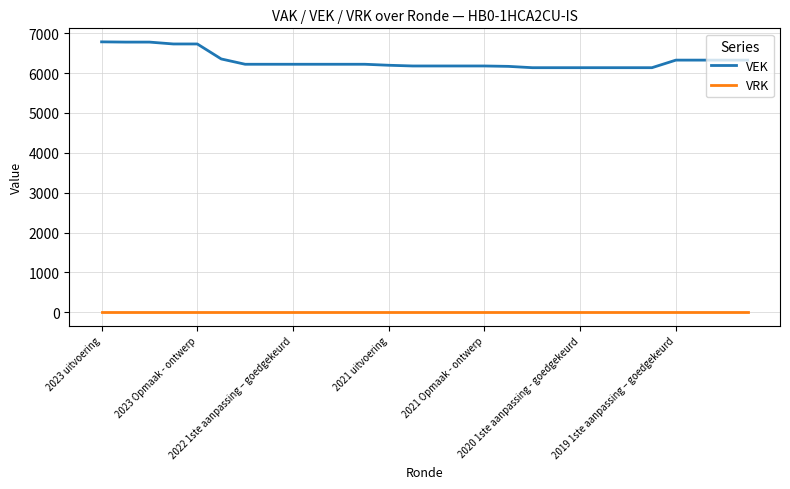

What is the average value of the VEK series?

6310